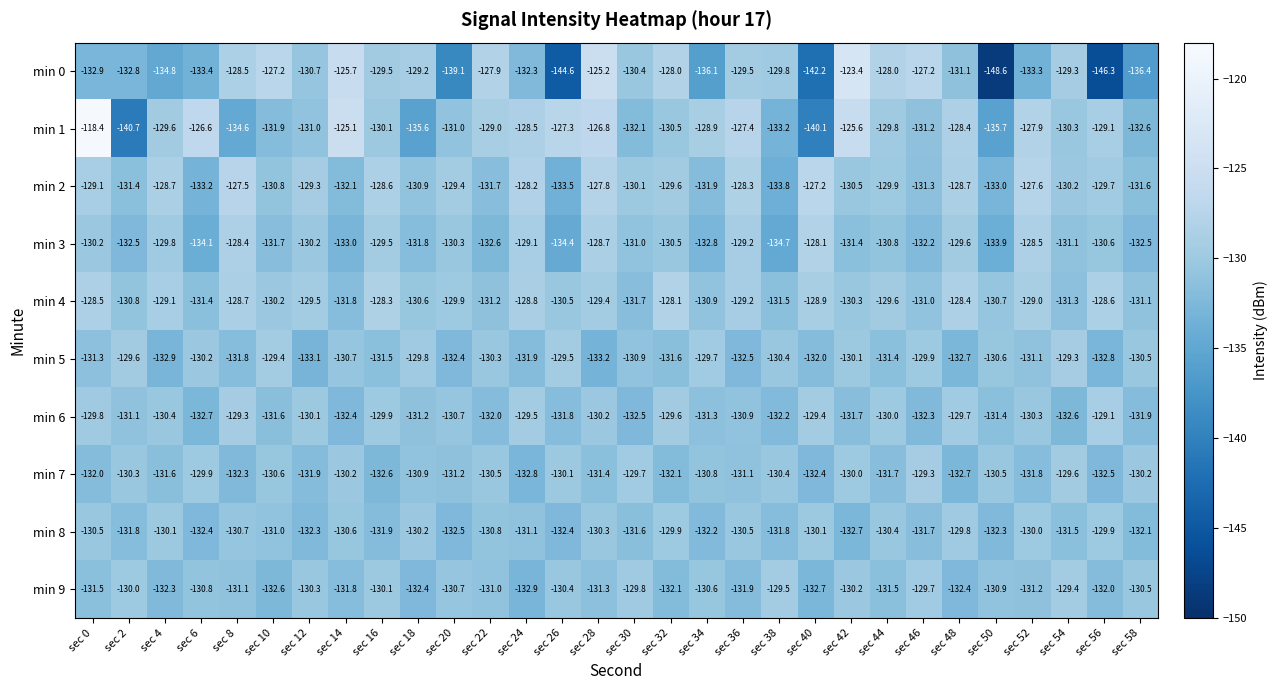

At sec 52, list the series in order from largest to smallest.

min 2, min 1, min 3, min 4, min 8, min 6, min 5, min 9, min 7, min 0